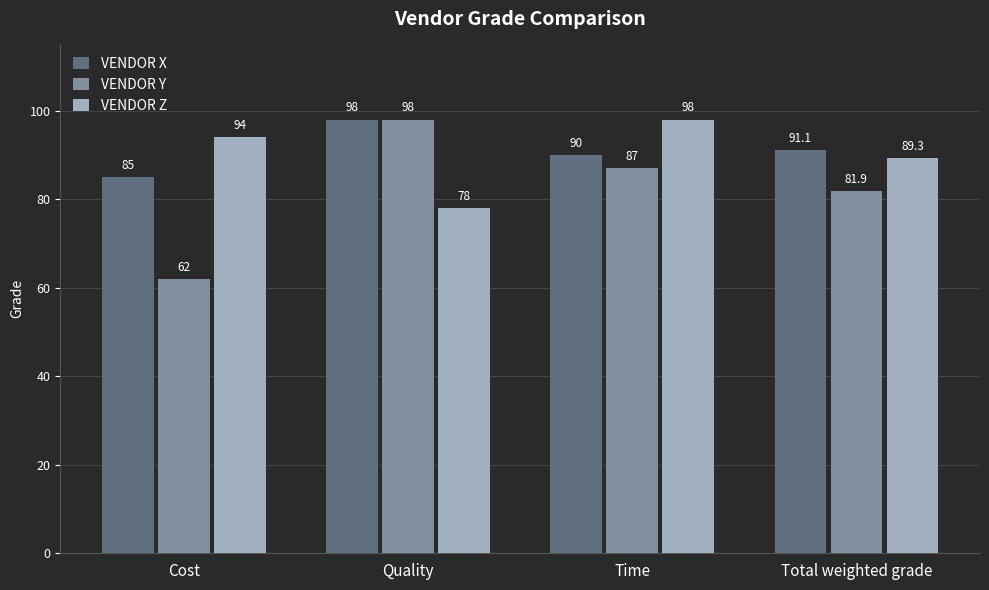

Between Quality and Time, which series saw the biggest shift?

VENDOR Z